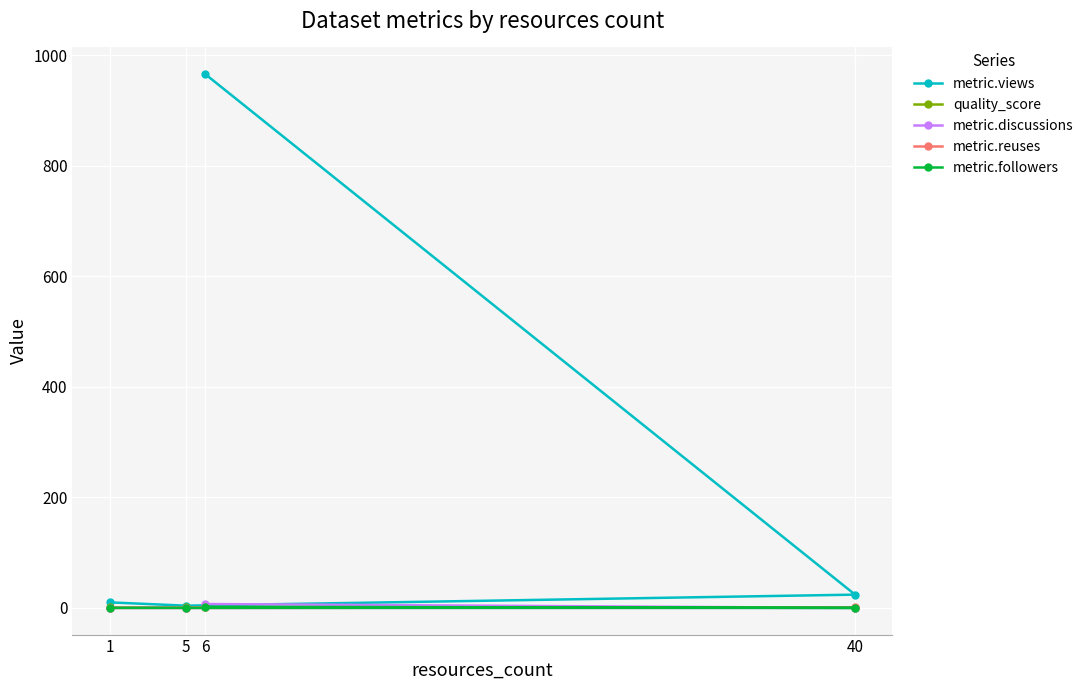

True or false: metric.reuses has more than 1 interior local peaks.

False